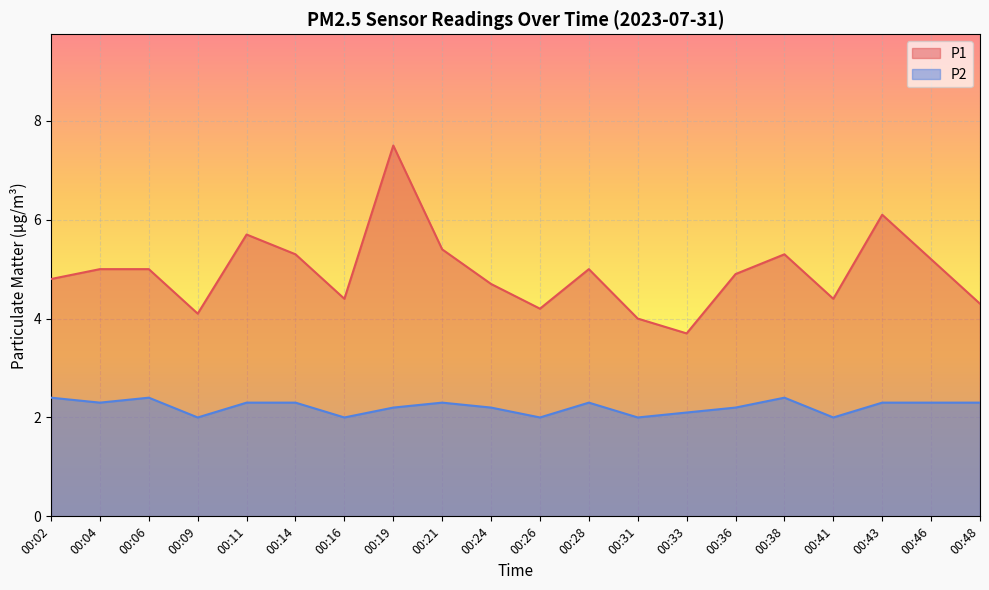

At 00:31, list the series in order from largest to smallest.

P1, P2